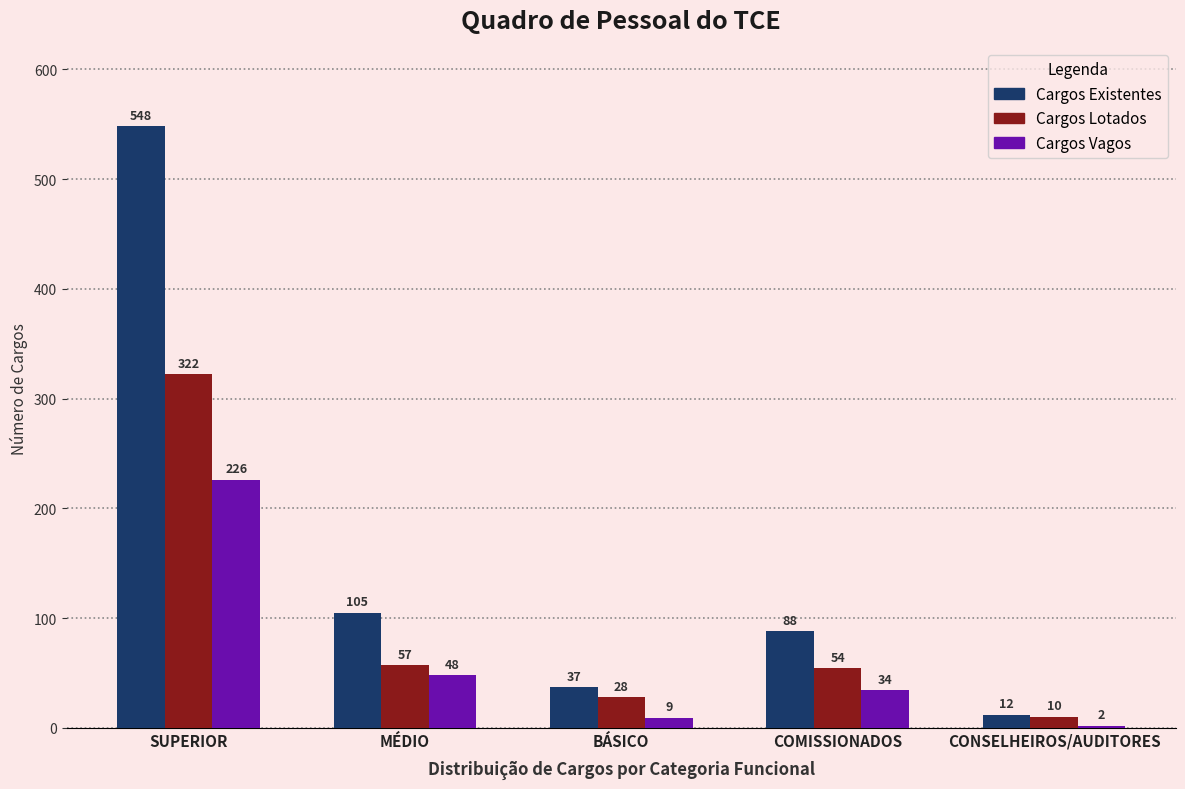

Which series changed the most between COMISSIONADOS and CONSELHEIROS/AUDITORES?

Cargos Existentes